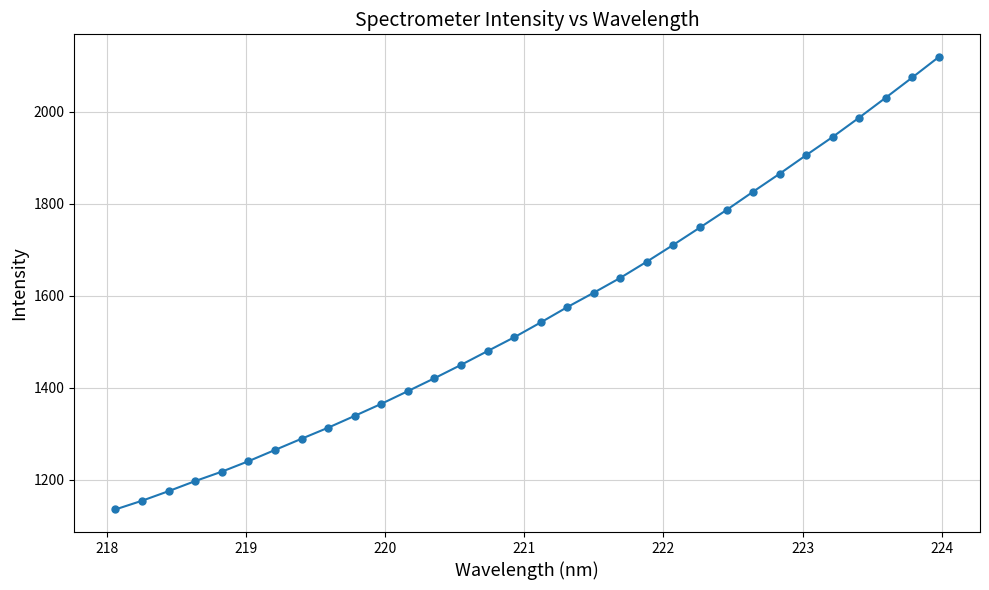

What is the difference between the maximum and minimum values?

983.9